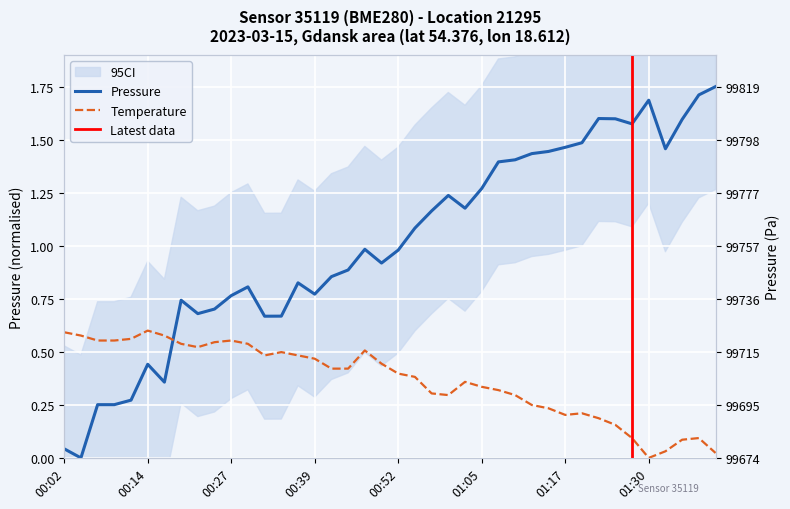

The value of temperature at 00:02 is 0.3. True or false?

False